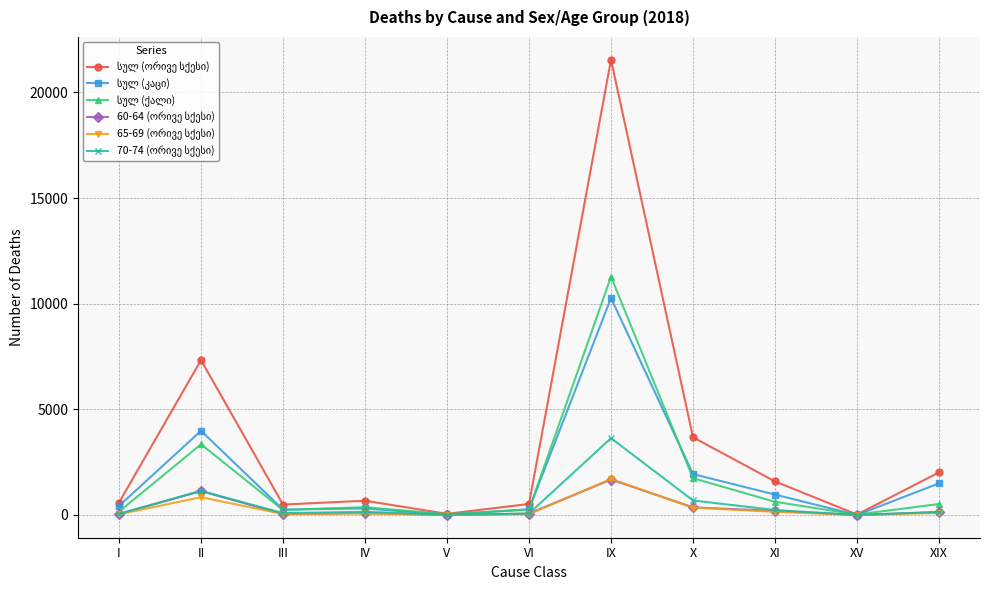

What is the label of the 9th point from the right?

III